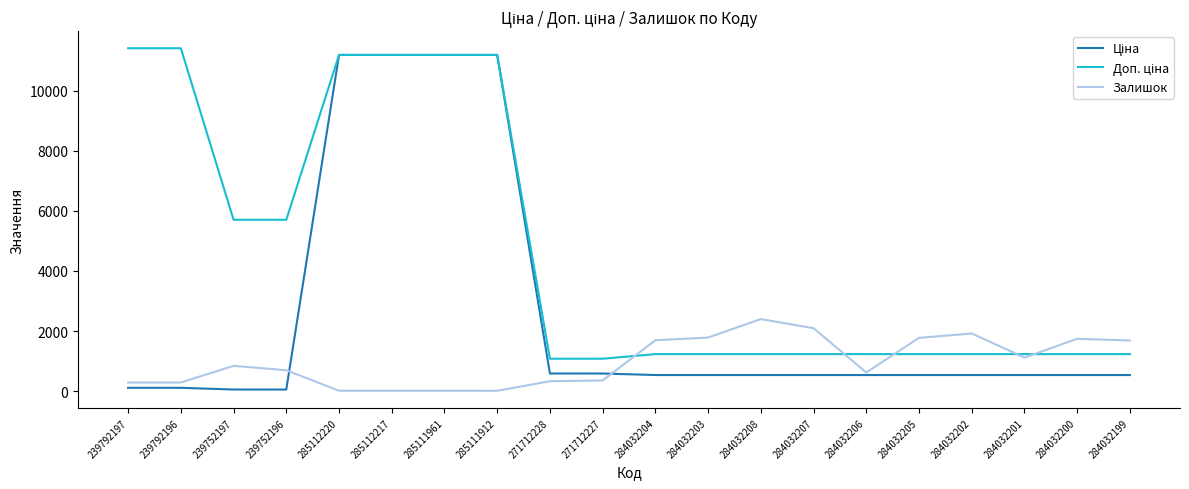

How many series are shown in this chart?

3